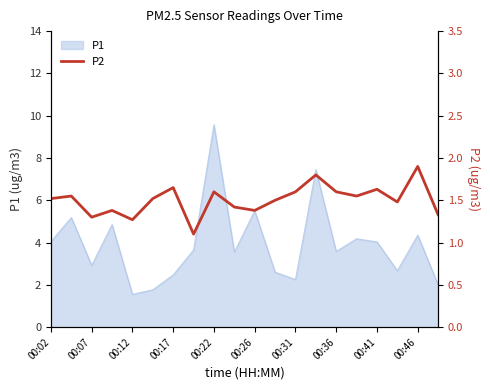

What is the minimum value for P1?

1.6